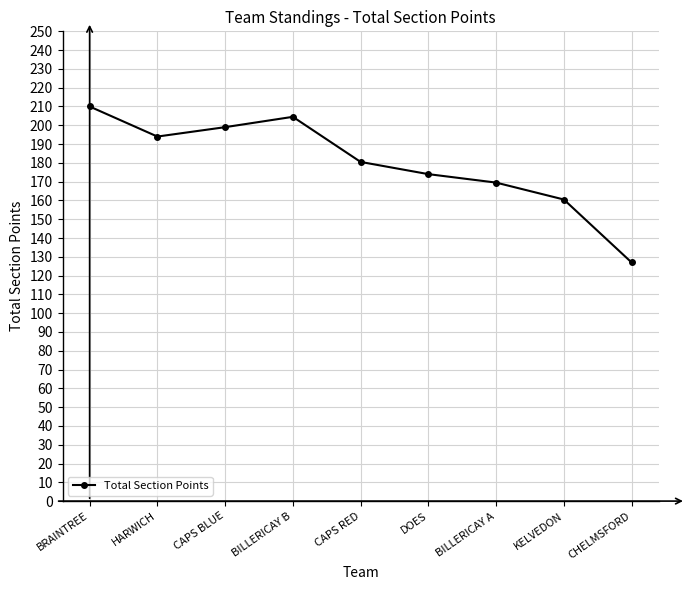

What is the change in value from CAPS RED to CHELMSFORD?

-53.5